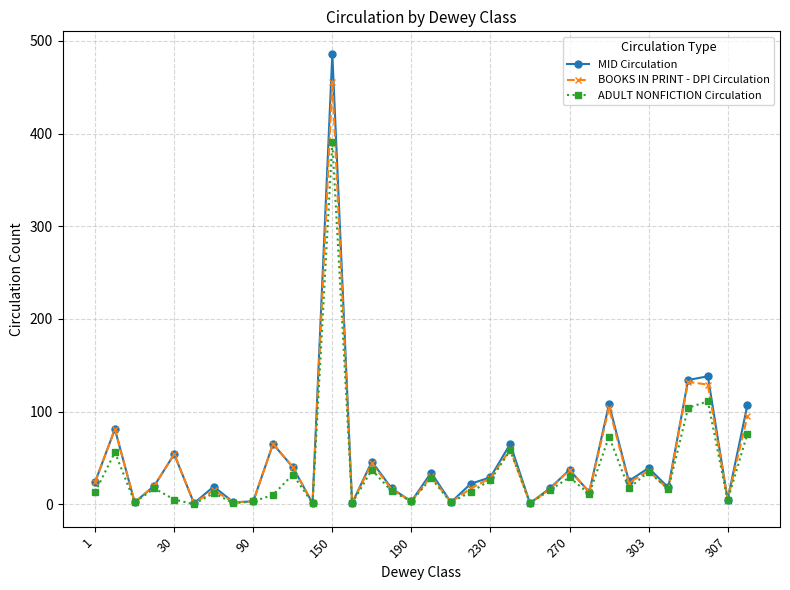

How many interior local peaks does the BOOKS IN PRINT - DPI Circulation series have?

12